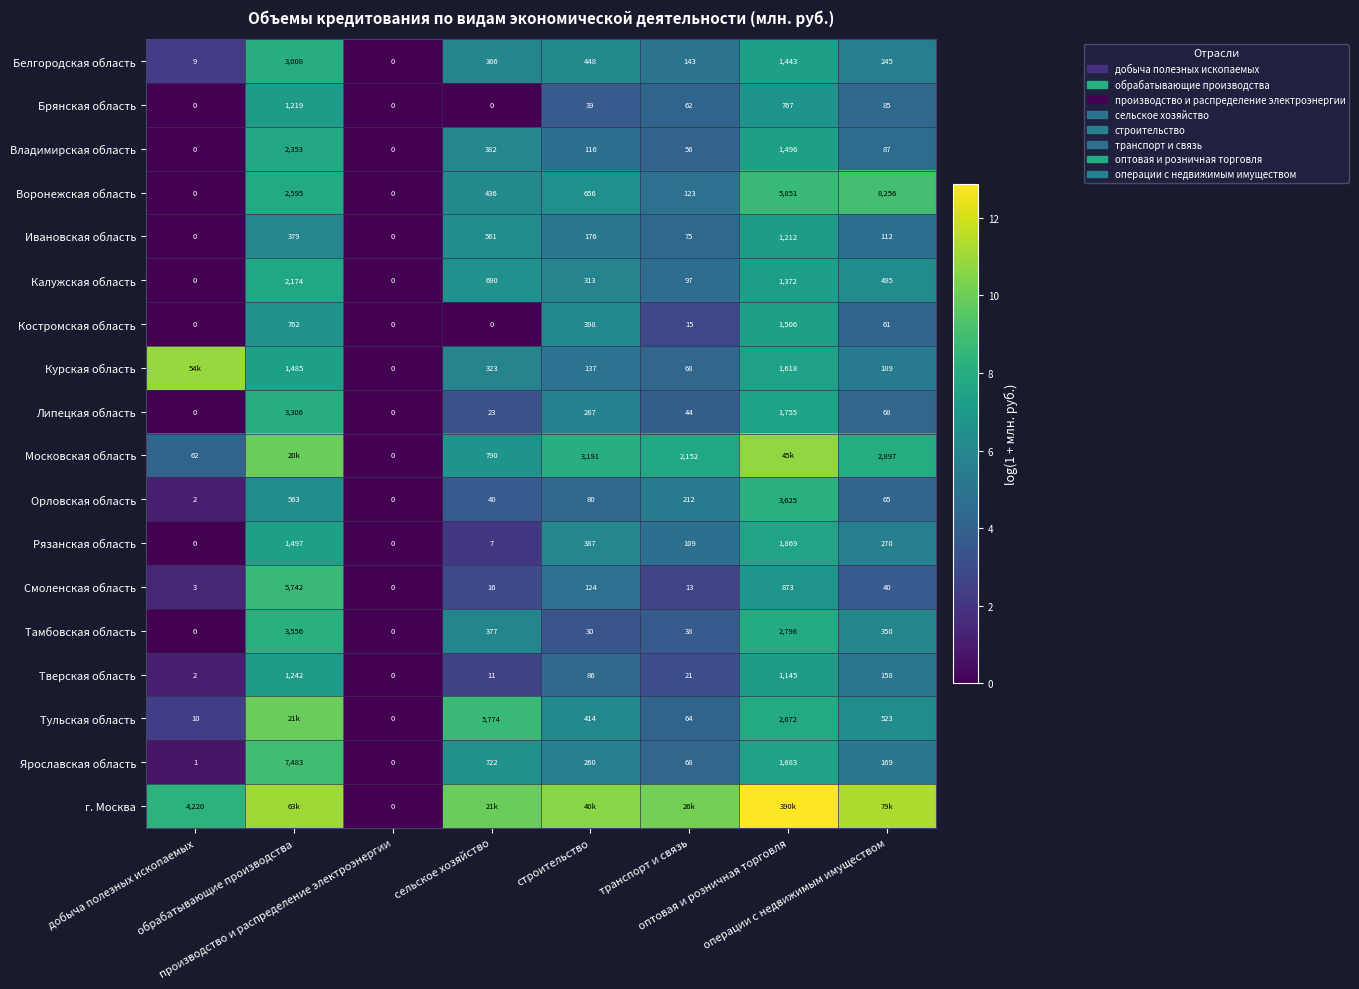

What is the maximum value shown in the chart?

12.9